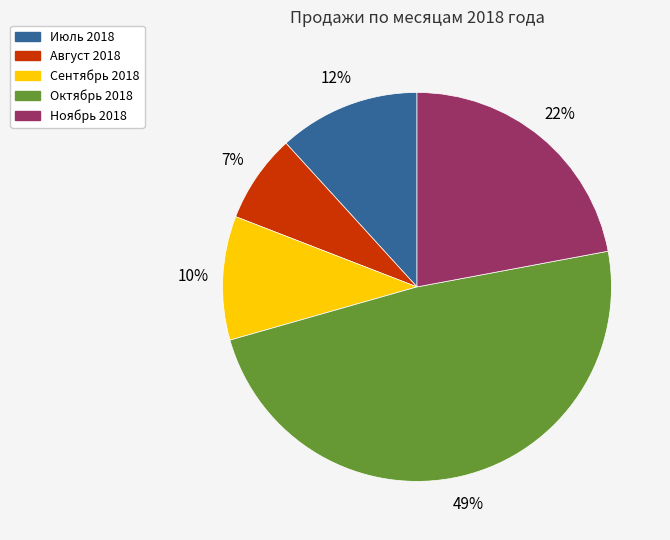

Do Ноябрь 2018 and Август 2018 together represent more than half of the pie?

No